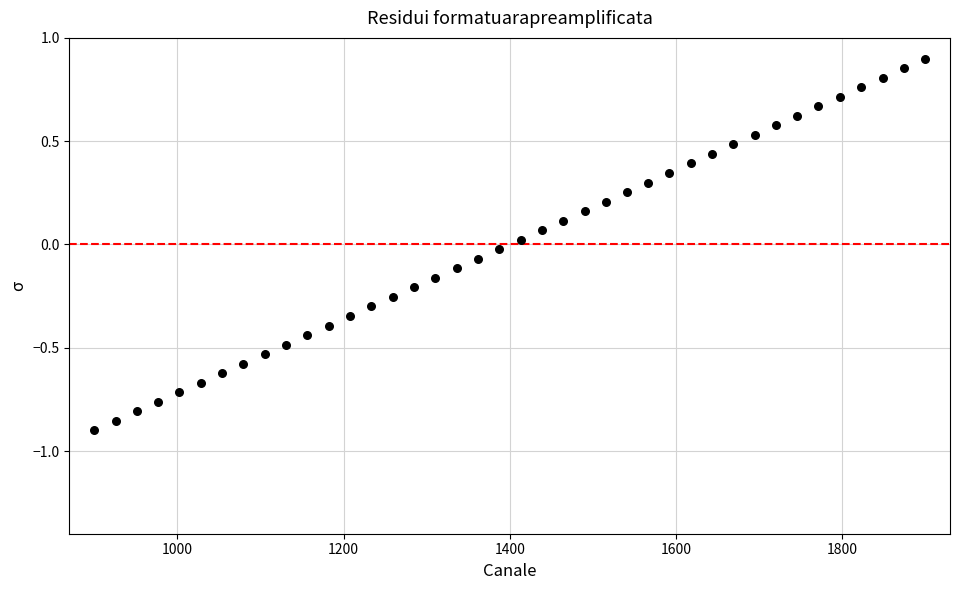

What is the range of X values (max minus min)?

1000.0